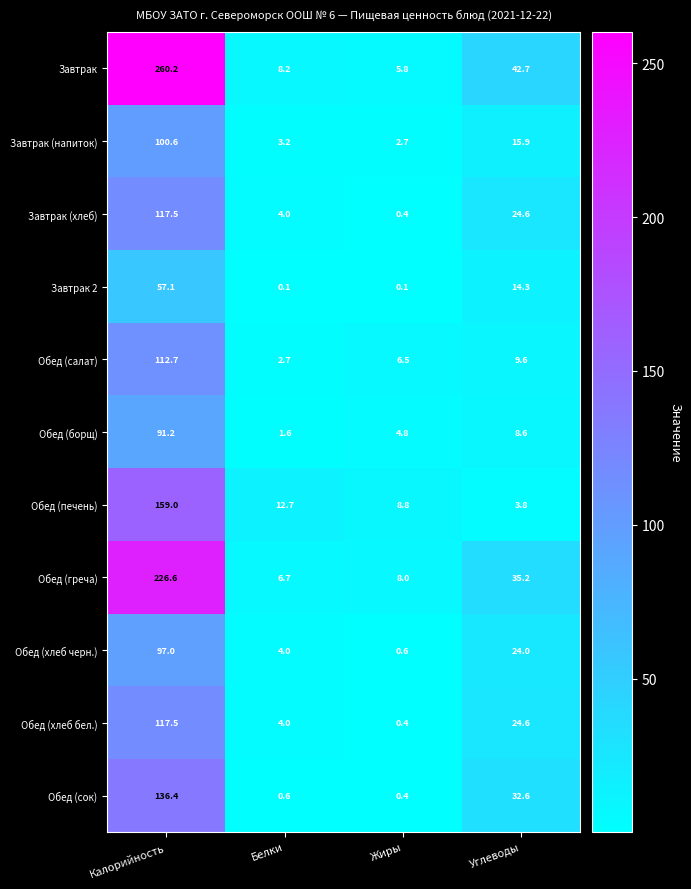

Which category has the highest value across all series?

Калорийность